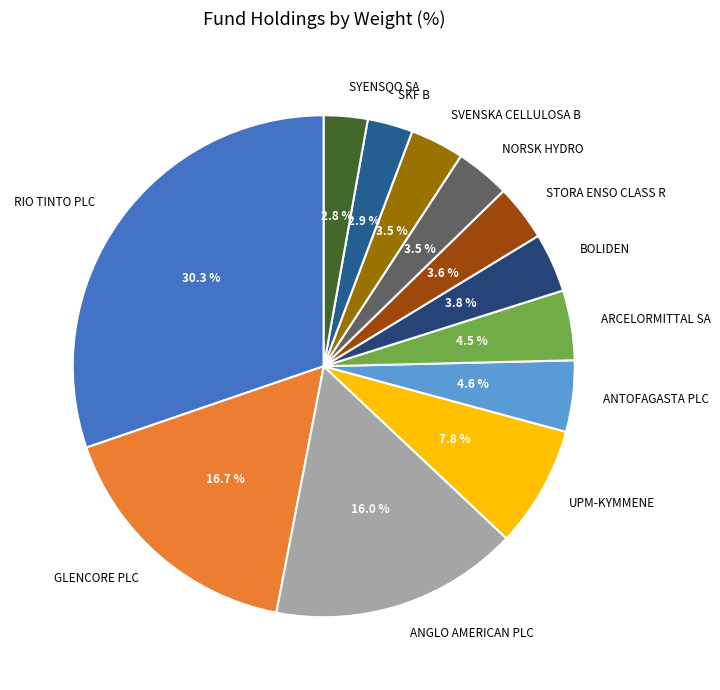

Is the sum of BOLIDEN and ARCELORMITTAL SA greater than half?

No